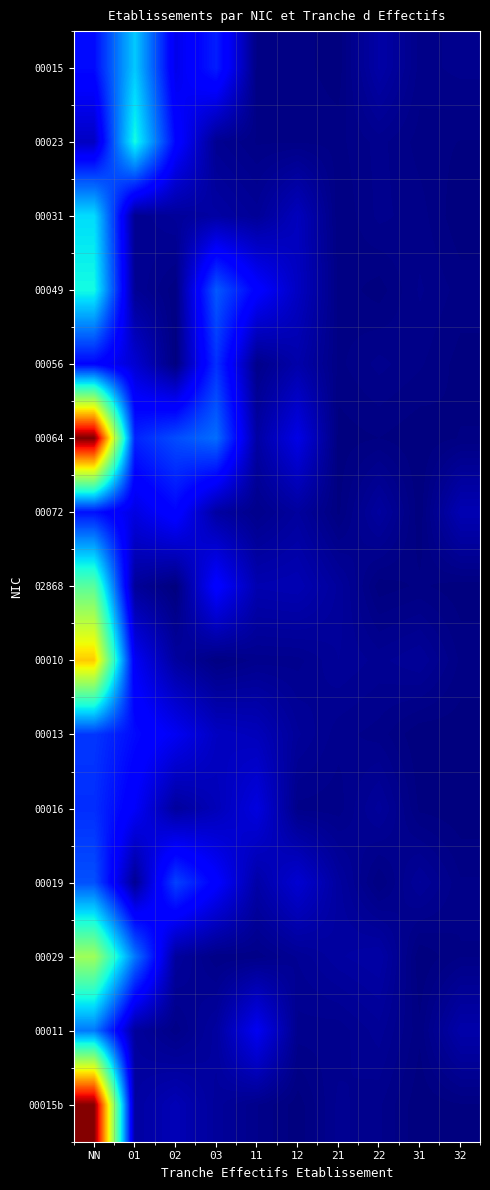

Reading left to right, extract all data points from this chart.

00015: NN=7.5	01=18.1	02=5.3	03=8.7	11=0.3	12=0.3	21=0.1	22=2.0	31=0.6	32=0.7
00023: NN=3.3	01=21.0	02=7.1	03=1.0	11=0.4	12=0.4	21=0.4	22=0.7	31=0.3	32=0.2
00031: NN=19.1	01=0.9	02=1.4	03=1.8	11=1.2	12=3.1	21=0.2	22=0.7	31=0.5	32=0.0
00049: NN=21.0	01=1.1	02=0.3	03=11.9	11=6.7	12=3.3	21=0.4	22=0.1	31=0.7	32=0.3
00056: NN=7.1	01=4.1	02=0.1	03=9.6	11=0.6	12=2.2	21=0.4	22=0.7	31=0.5	32=0.1
00064: NN=55.9	01=9.0	02=11.2	03=13.0	11=1.8	12=5.1	21=0.1	22=0.2	31=0.0	32=0.2
00072: NN=7.9	01=4.9	02=7.1	03=1.8	11=0.7	12=1.6	21=0.2	22=1.6	31=0.0	32=2.6
02868: NN=25.7	01=1.3	02=0.0	03=6.8	11=2.5	12=2.6	21=1.5	22=0.1	31=0.3	32=0.1
00010: NN=38.8	01=5.9	02=1.6	03=0.3	11=0.7	12=0.8	21=1.3	22=1.0	31=1.3	32=0.4
00013: NN=10.0	01=7.5	02=5.7	03=3.3	11=2.9	12=1.4	21=0.7	22=0.6	31=0.0	32=0.1
00016: NN=9.5	01=6.1	02=1.5	03=2.8	11=4.8	12=0.6	21=0.5	22=1.4	31=0.2	32=0.0
00019: NN=11.5	01=1.1	02=10.6	03=6.6	11=2.0	12=4.1	21=1.6	22=0.2	31=1.3	32=0.5
00029: NN=30.4	01=13.6	02=1.5	03=0.5	11=0.5	12=1.1	21=1.7	22=2.0	31=0.0	32=0.4
00011: NN=13.6	01=1.5	02=0.5	03=1.6	11=5.7	12=0.8	21=0.7	22=1.2	31=0.3	32=2.1
00015b: NN=55.5	01=1.7	02=2.8	03=1.4	11=0.7	12=0.1	21=0.9	22=0.7	31=0.0	32=0.2